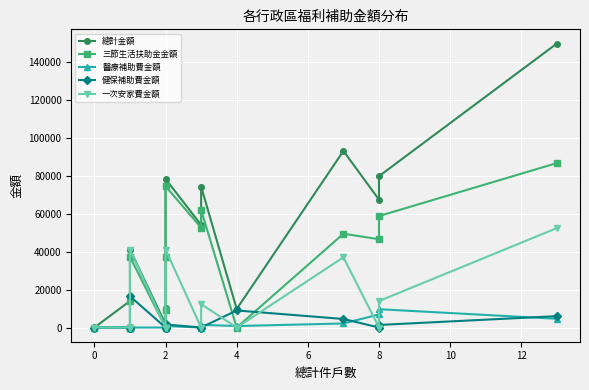

What are all the series names shown in the legend?

總計金額, 三節生活扶助金金額, 醫療補助費金額, 健保補助費金額, 一次安家費金額